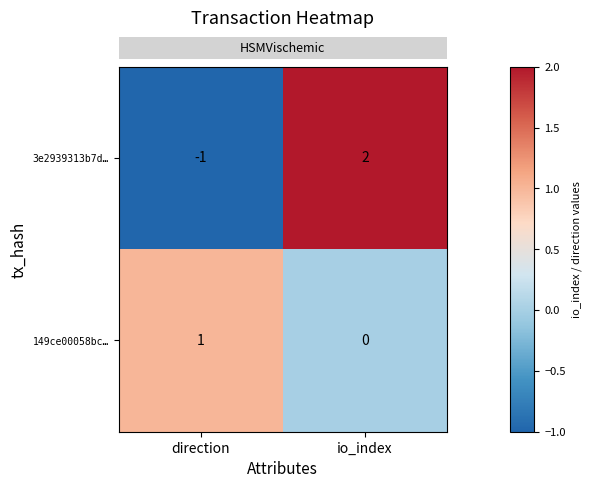

At which category does the chart reach its minimum across all series?

direction